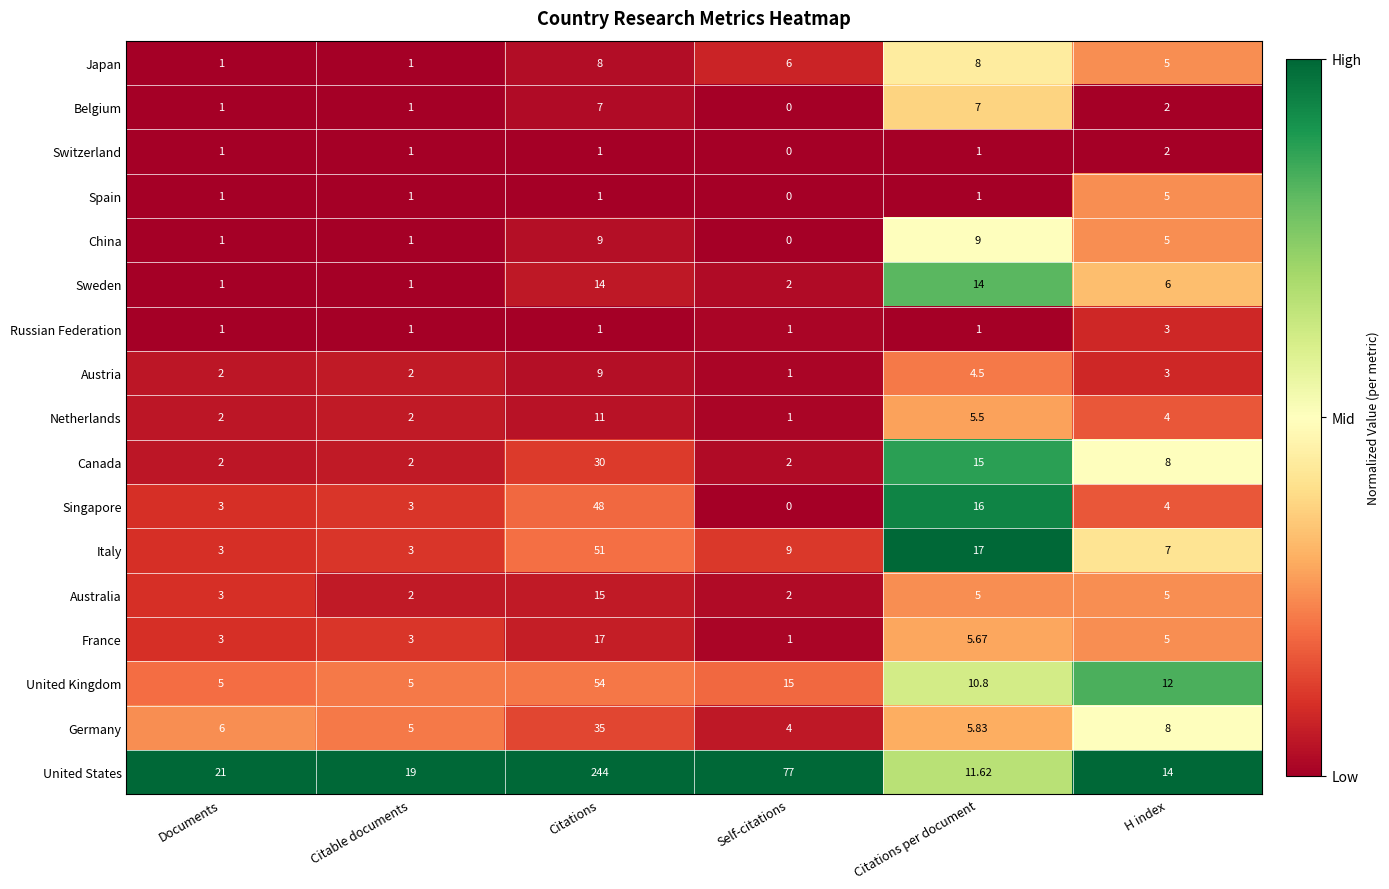

Where is China nearest to the value 4?

H index